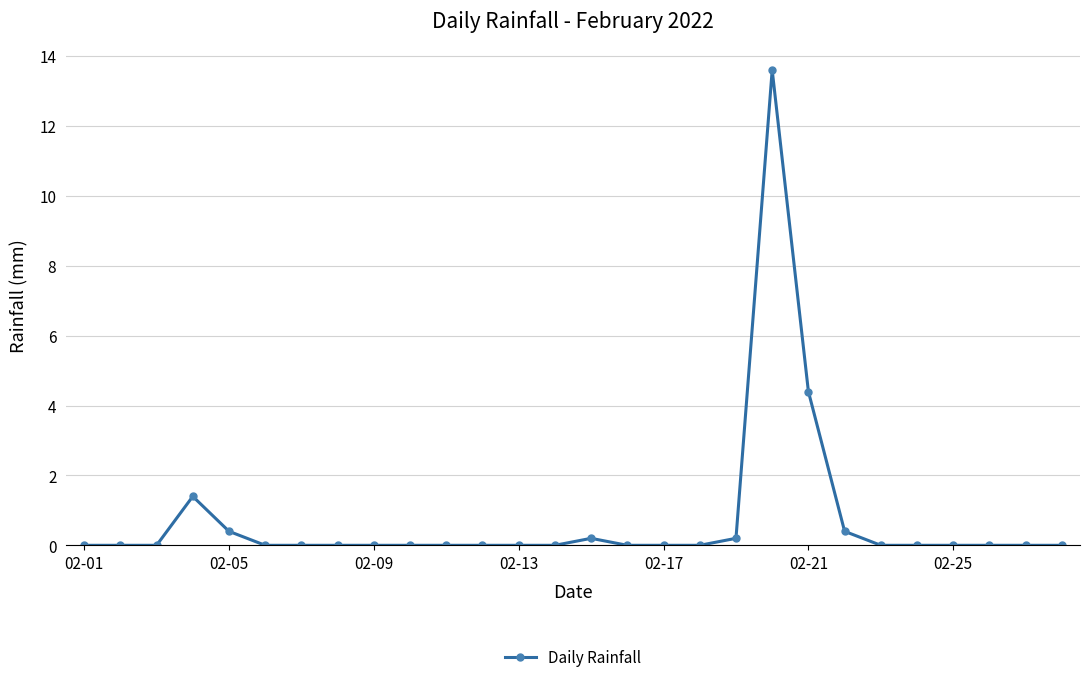

What is the difference between the maximum and second lowest values?

13.6